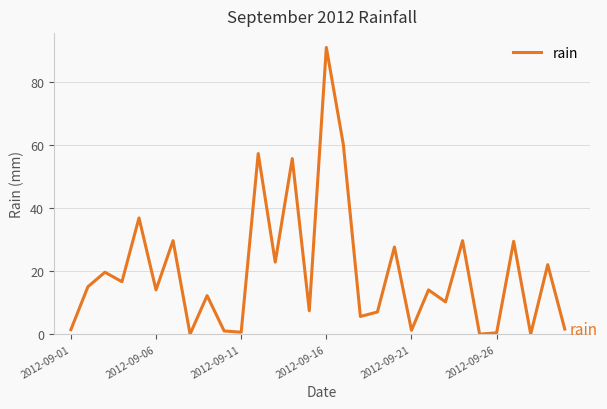

What is the sum of all values?

589.2